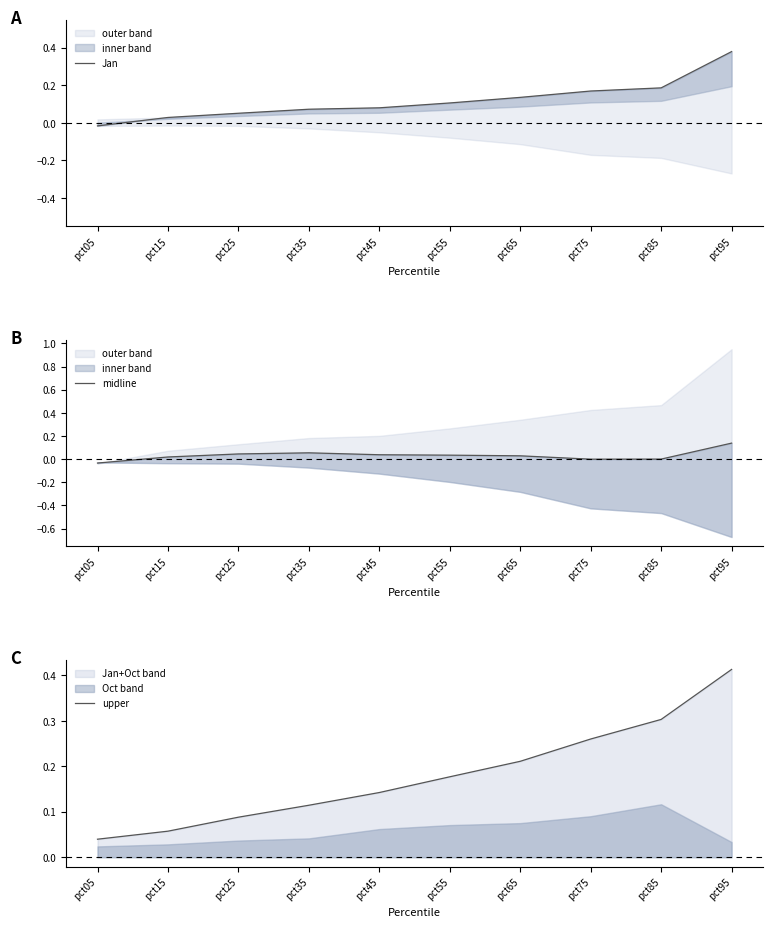

Which category has the lowest value in the upper series?

pct05